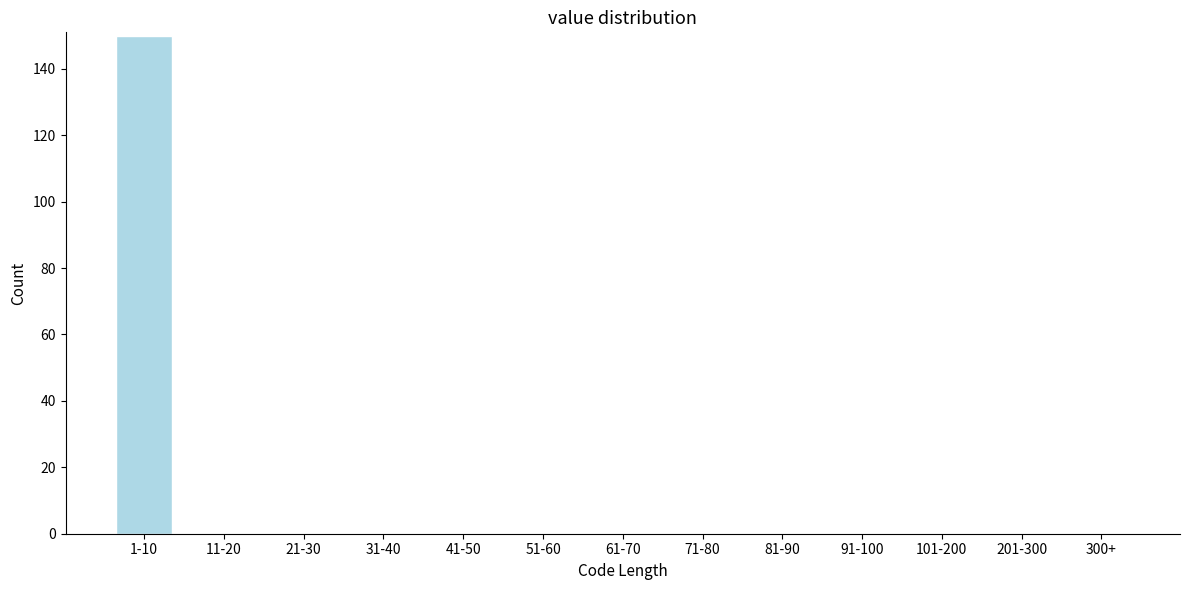

Reading right to left, transcribe all the data shown in this chart.

300+=0	201-300=0	101-200=0	91-100=0	81-90=0	71-80=0	61-70=0	51-60=0	41-50=0	31-40=0	21-30=0	11-20=0	1-10=150